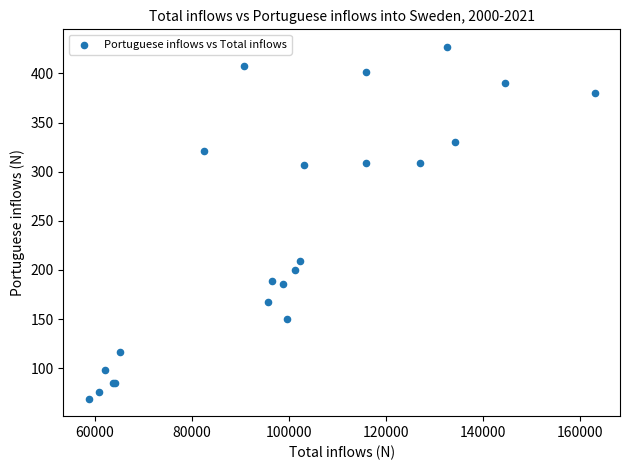

What Y value in the scatter plot is closest to 248?

209